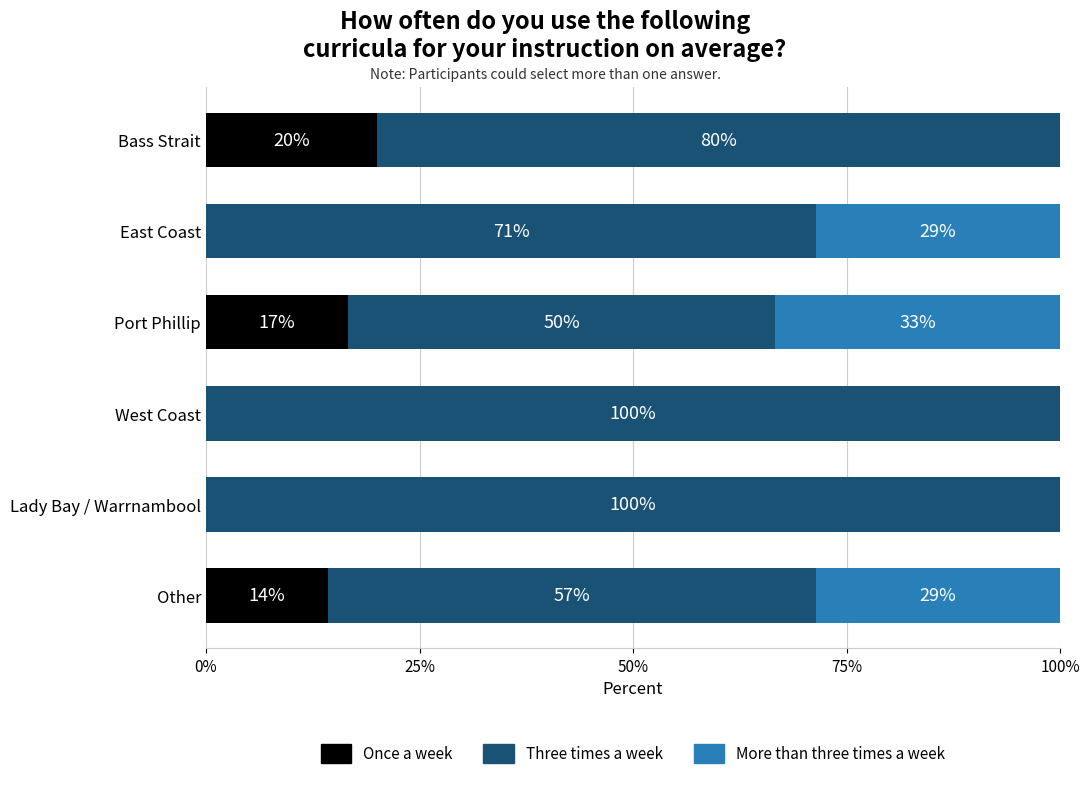

What is the total value across all series at East Coast?

100.0